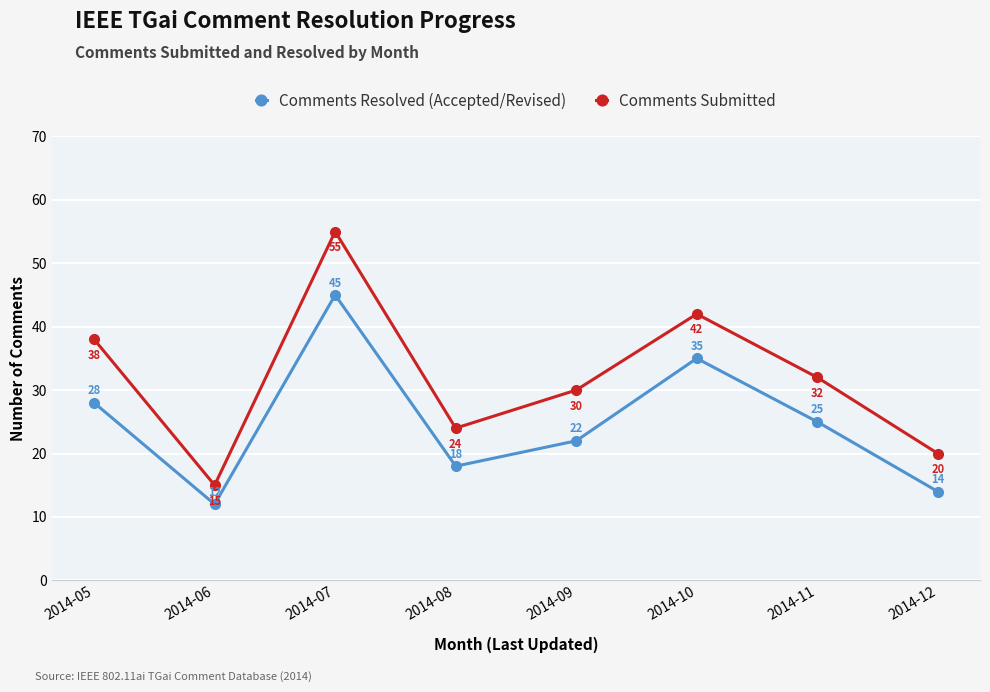

Where is the first local maximum for Comments Submitted?

2014-07